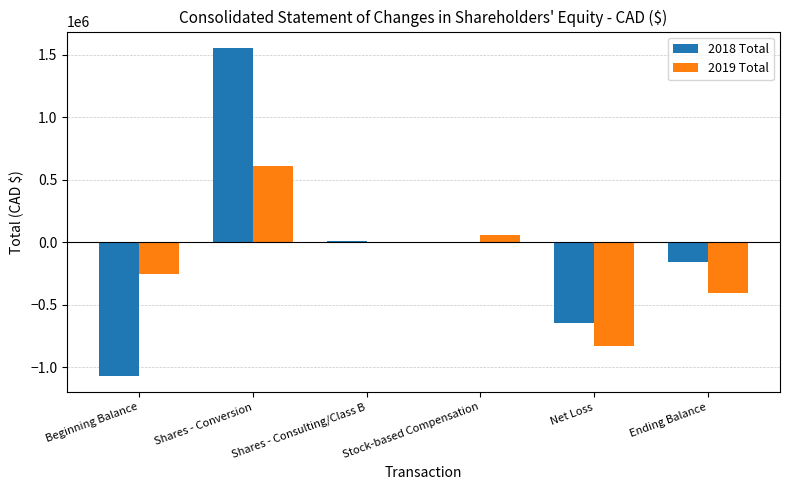

At which category does the chart reach its peak across all series?

Shares - Conversion